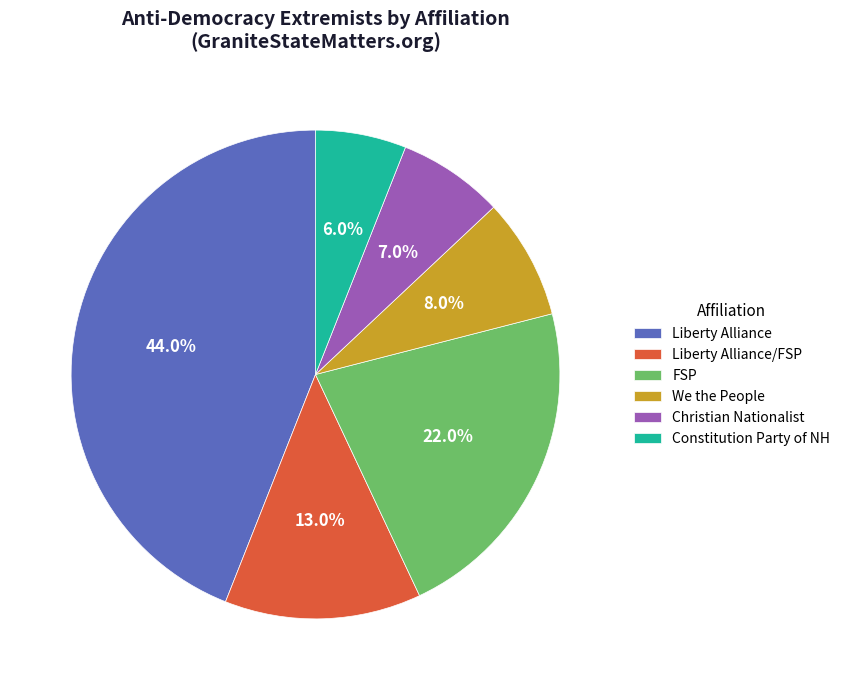

To the nearest percent, what is the difference between the FSP and Liberty Alliance/FSP slice percentages?

9%